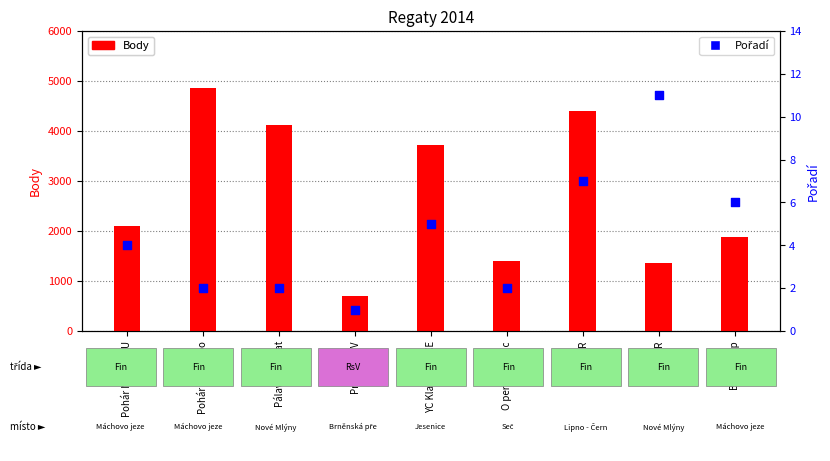

At how many categories does at least one series exceed 3482?

4